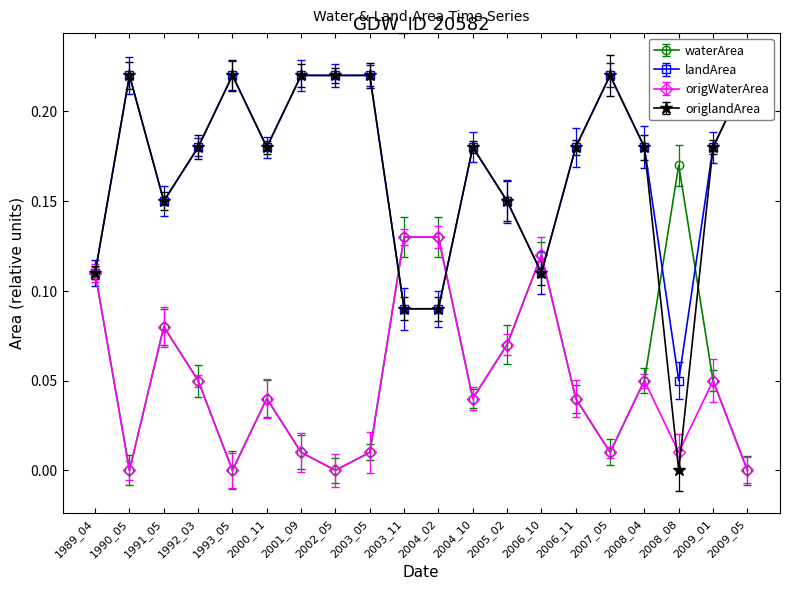

Is this an area chart (filled region under the line)?

No